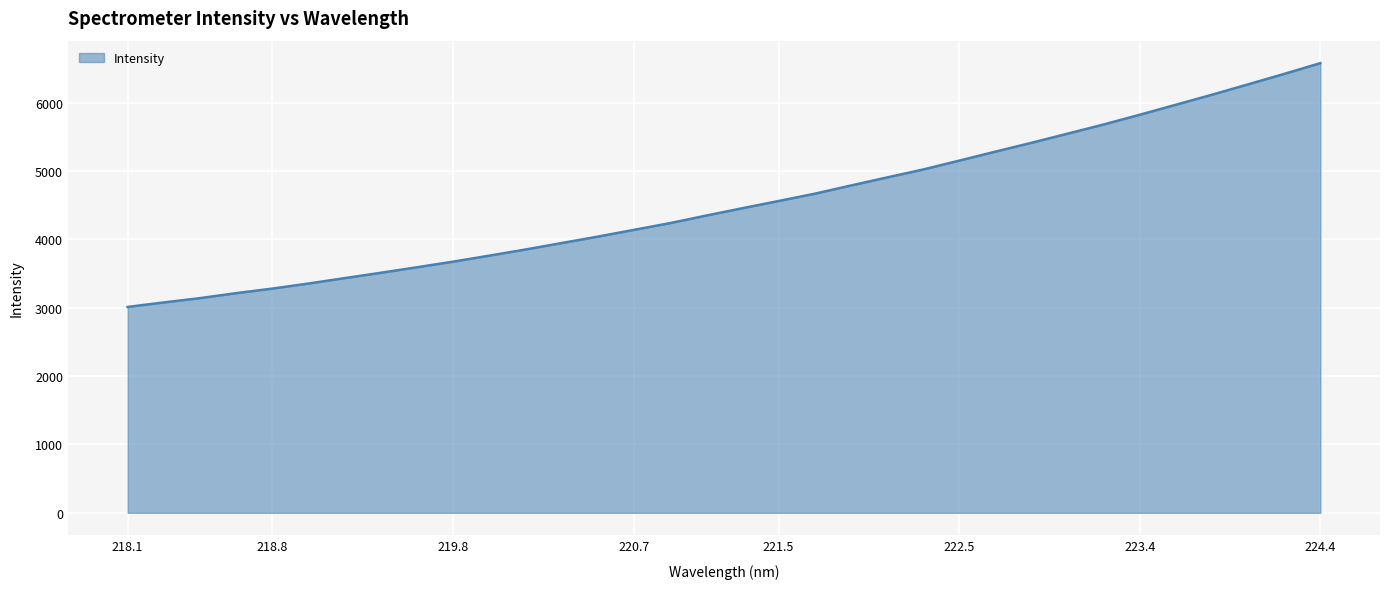

What is the minimum value shown in the chart?

3011.8